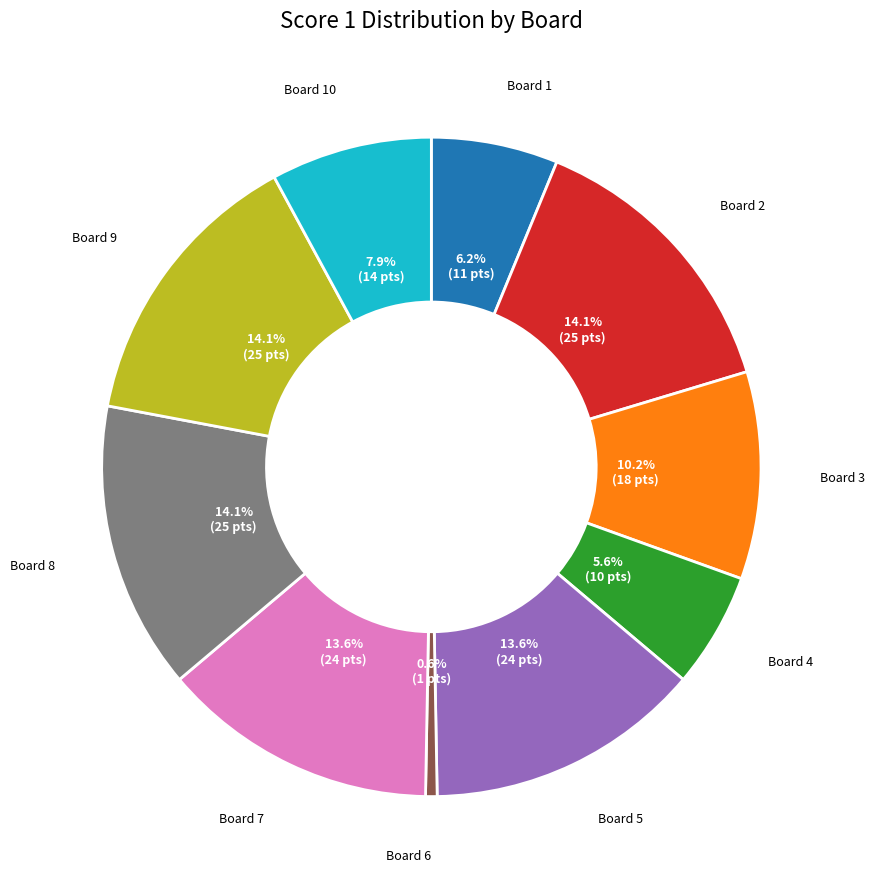

Is there any slice that represents more than half of the pie?

No